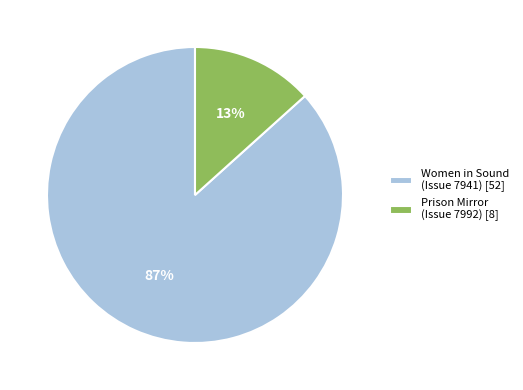

Is the sum of Women in Sound (Issue 7941) [52] and Prison Mirror (Issue 7992) [8] greater than half?

Yes